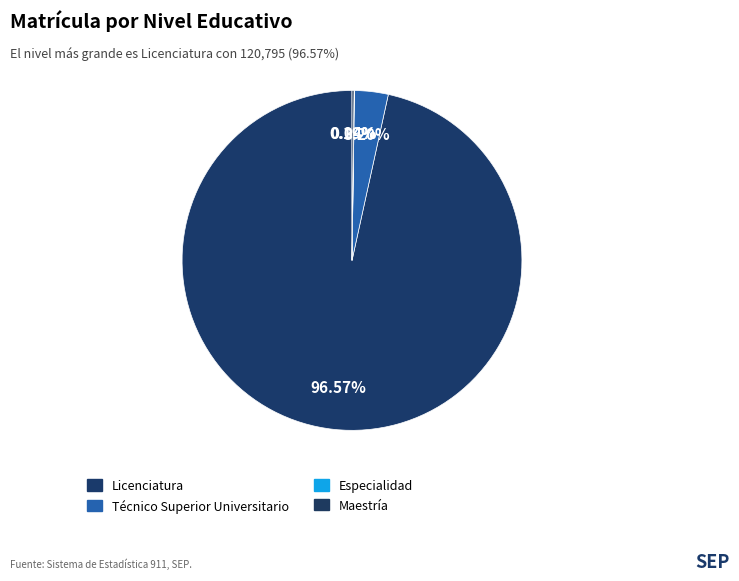

Is there a majority slice in this chart?

Yes